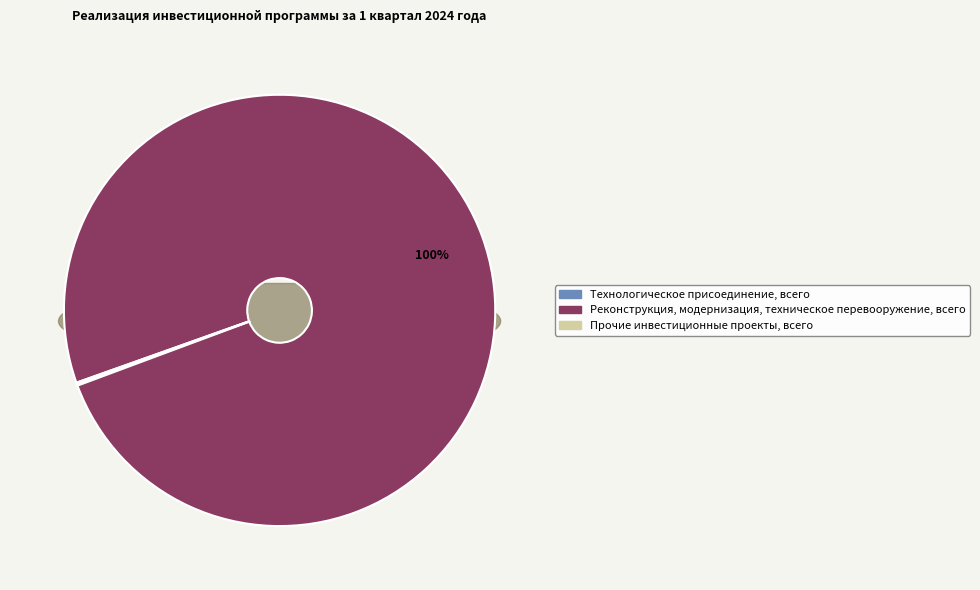

Count the number of slices in the pie.

3